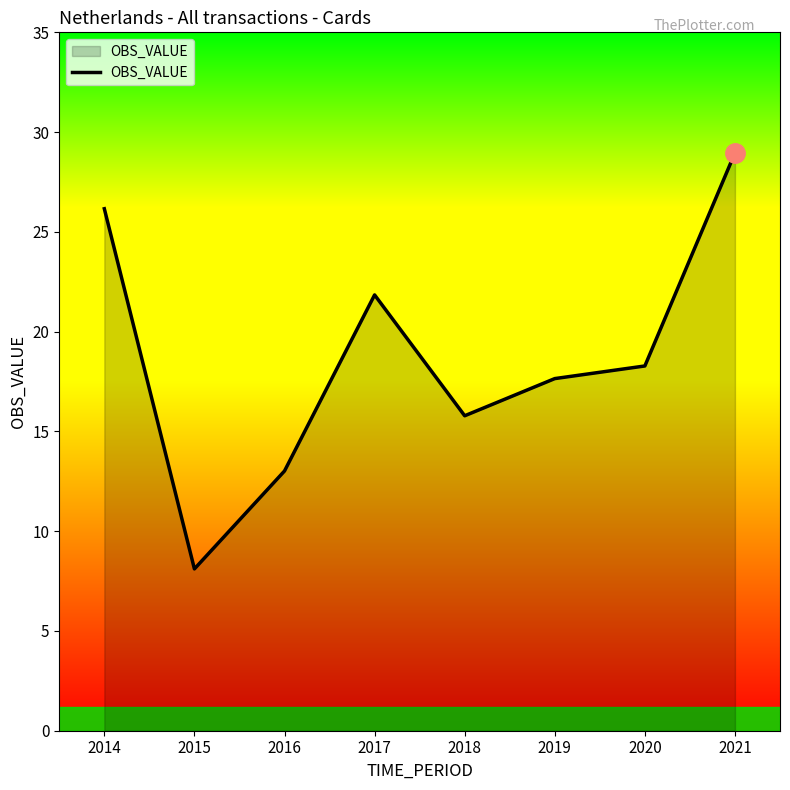

What is the difference between the second highest and second lowest values?

13.1